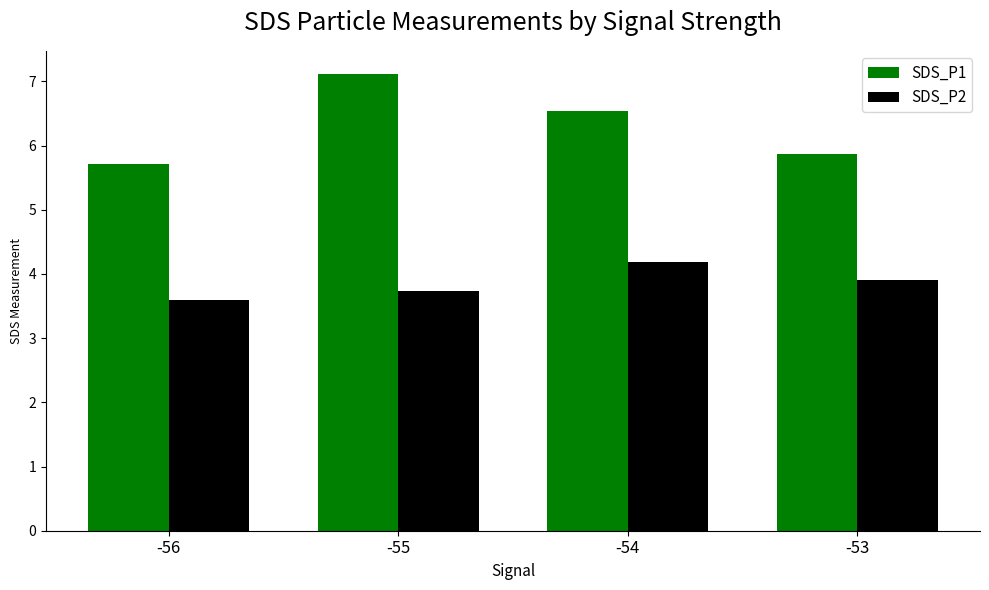

Which label corresponds to the smallest value in the chart?

-56